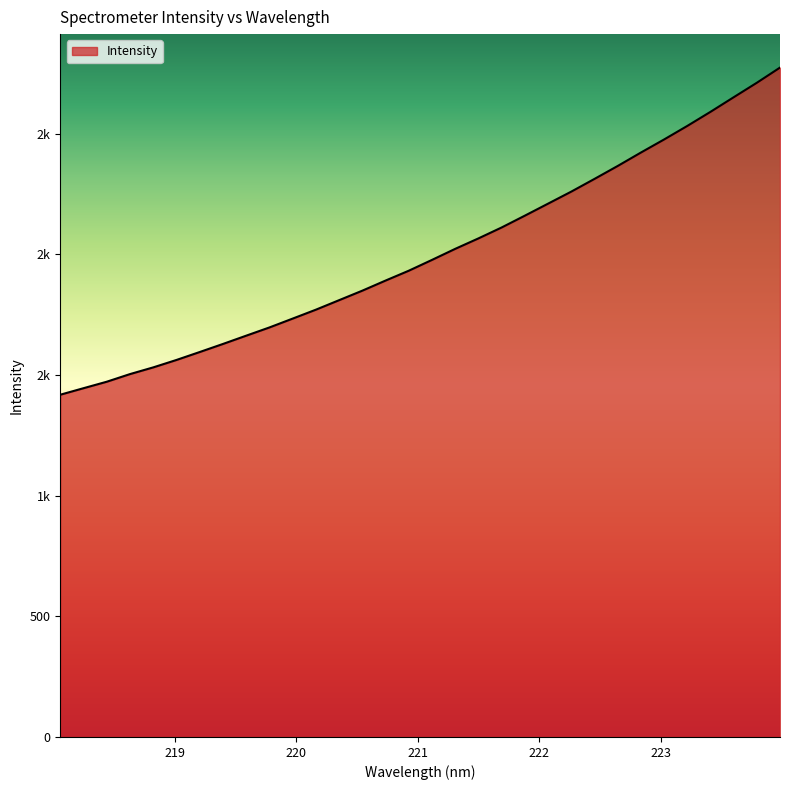

Reading left to right, extract all data points from this chart.

1418.4	1445.4	1472.3	1503.9	1531.7	1562.5	1595.4	1628.8	1663.1	1697.2	1733.9	1770.8	1810.2	1849.6	1891.5	1932.3	1977.1	2022.9	2066.2	2111.5	2160.5	2210.2	2260.1	2312.7	2366.3	2421.9	2476.2	2532.3	2590.7	2651.1	2711.2	2774.2